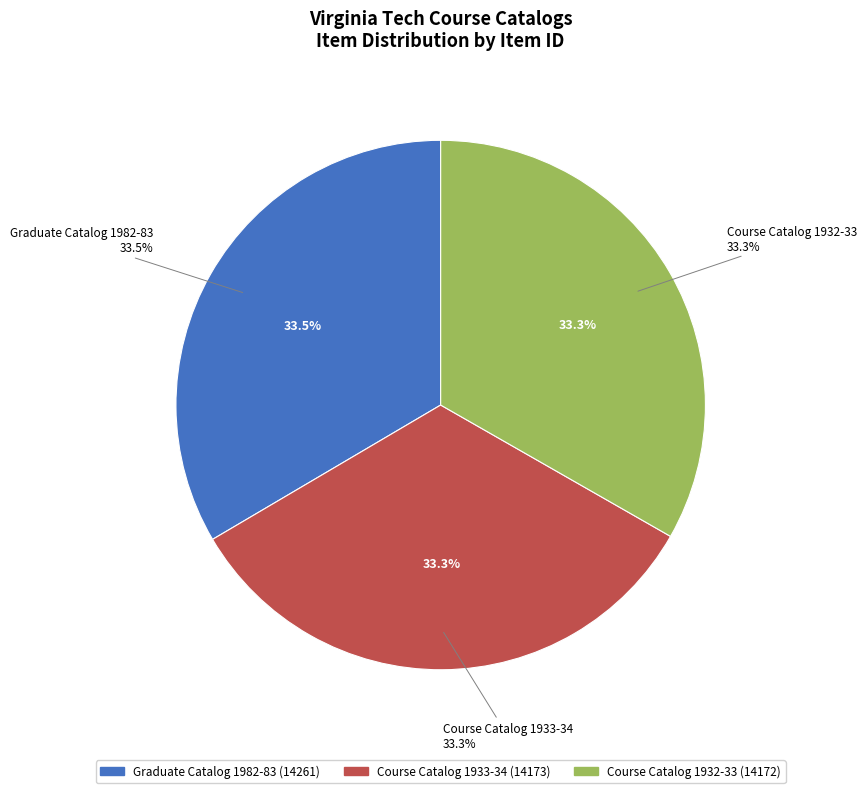

Count the number of slices in the pie.

3